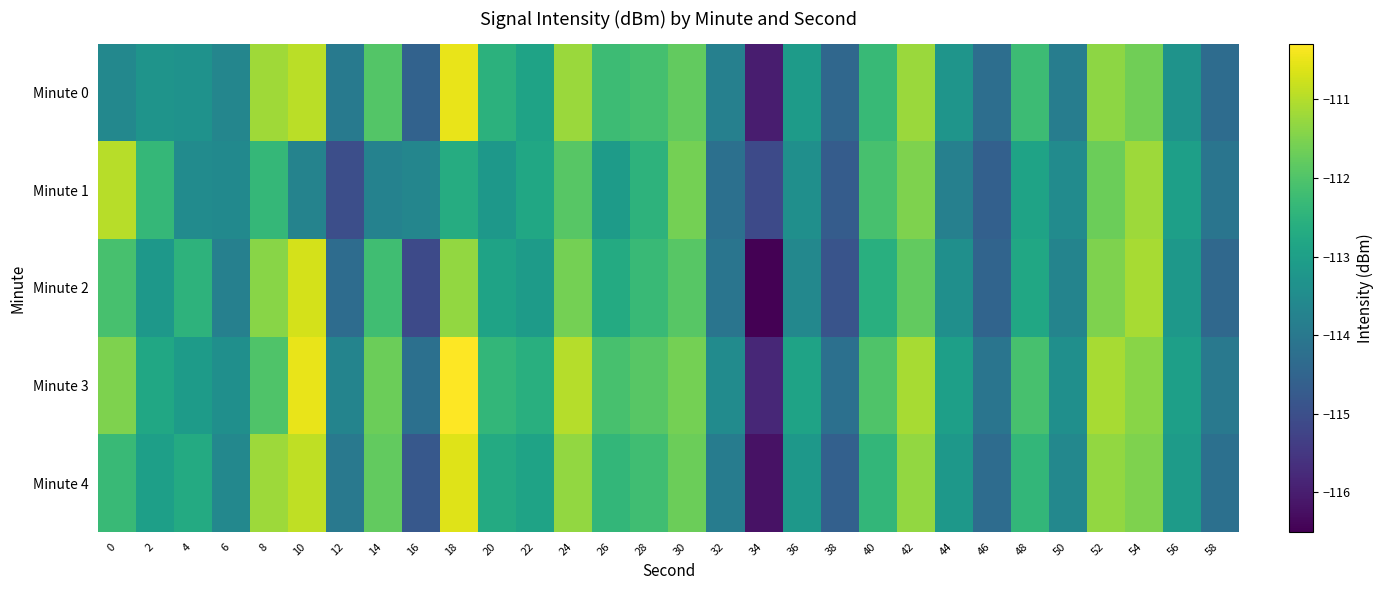

Which category has the lowest value in the Minute 1 series?

34